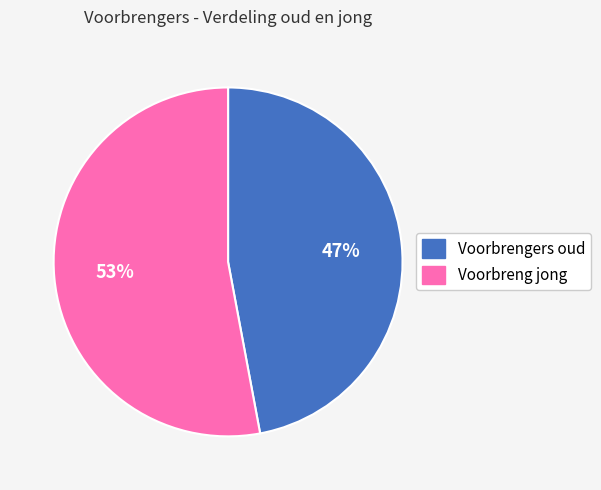

Does Voorbrengers oud represent more than half of the total?

No